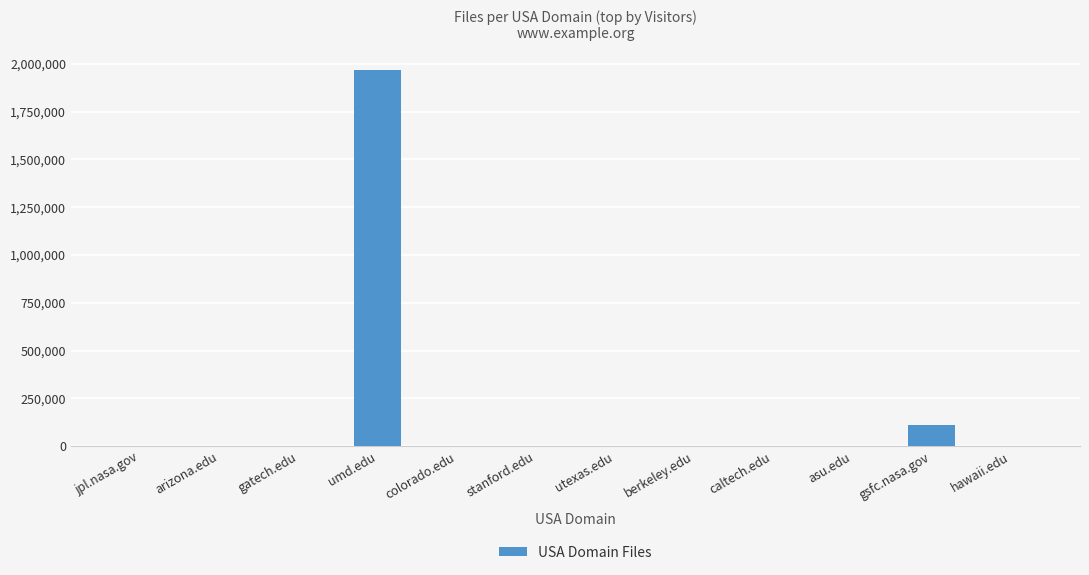

What is the change in value from colorado.edu to berkeley.edu?

-278